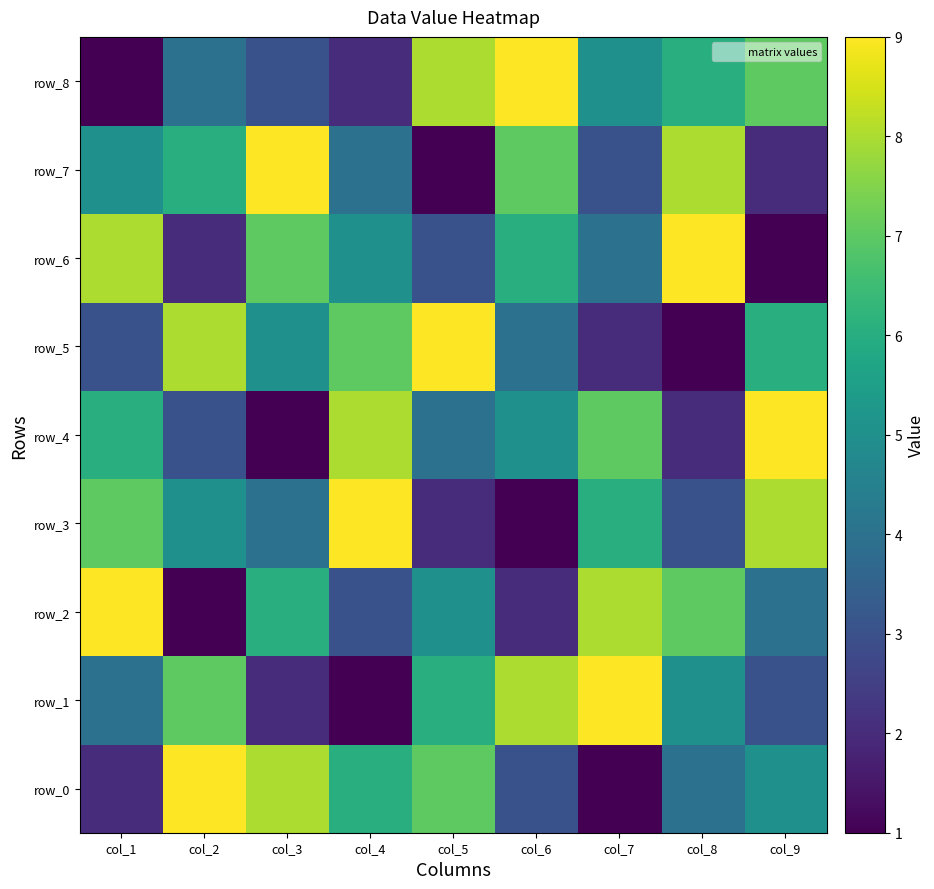

What is the difference between the row_8 values at col_4 and col_5?

6